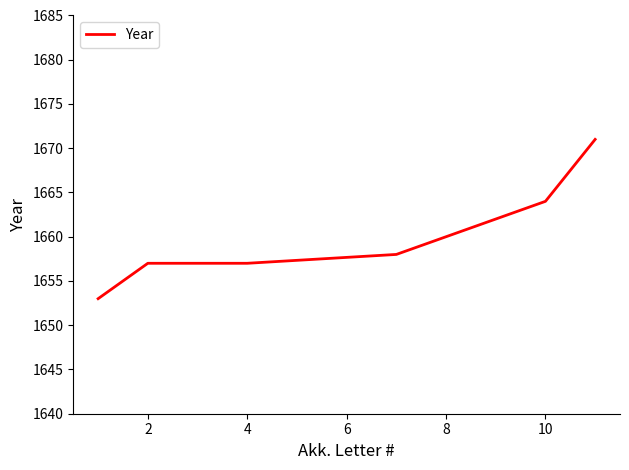

True or false: the data has more than 1 interior local peaks.

False